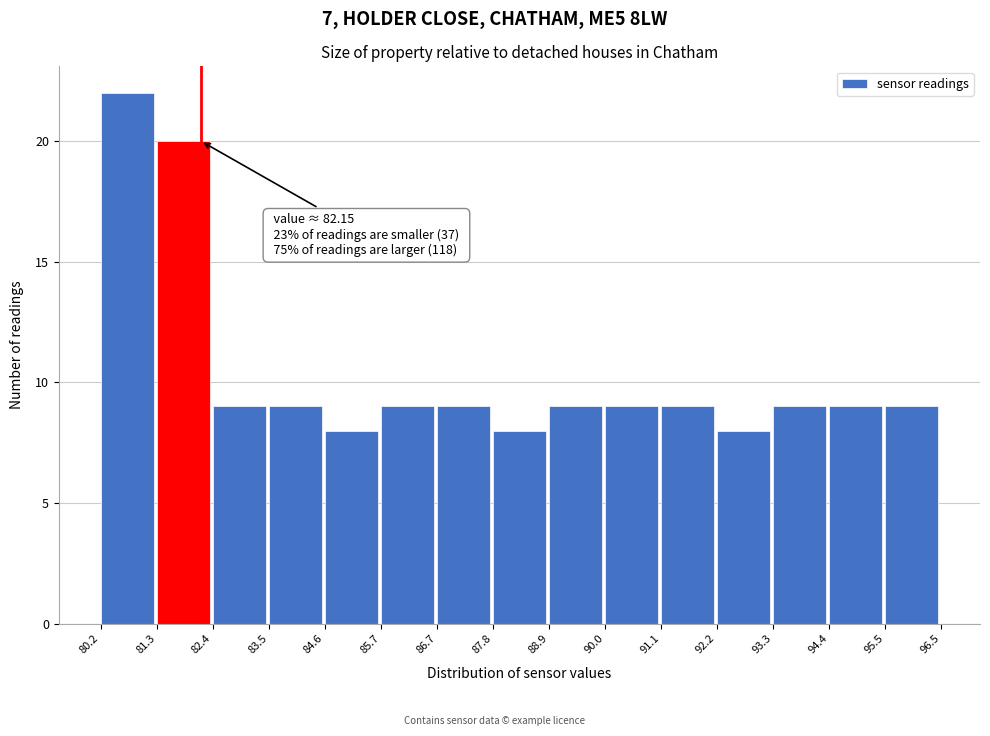

Which range on the x-axis has the tallest bar?

80.2 to 81.3